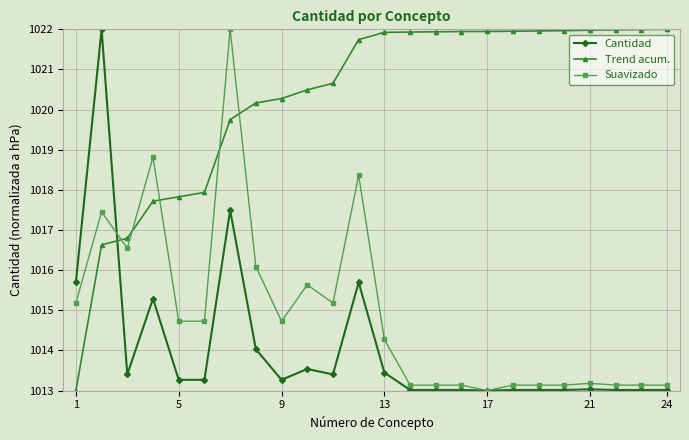

What is the minimum value for Trend acum.?

1013.0